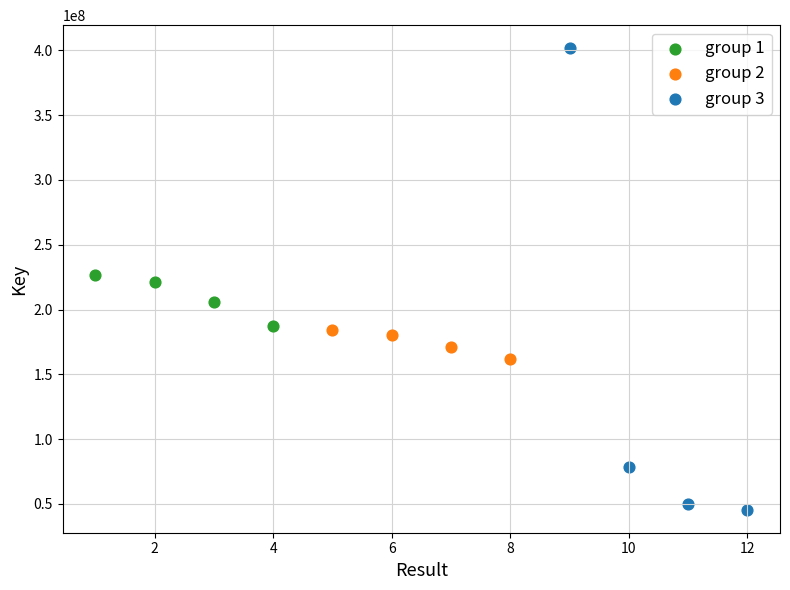

Which series reaches the maximum Y coordinate?

group 3